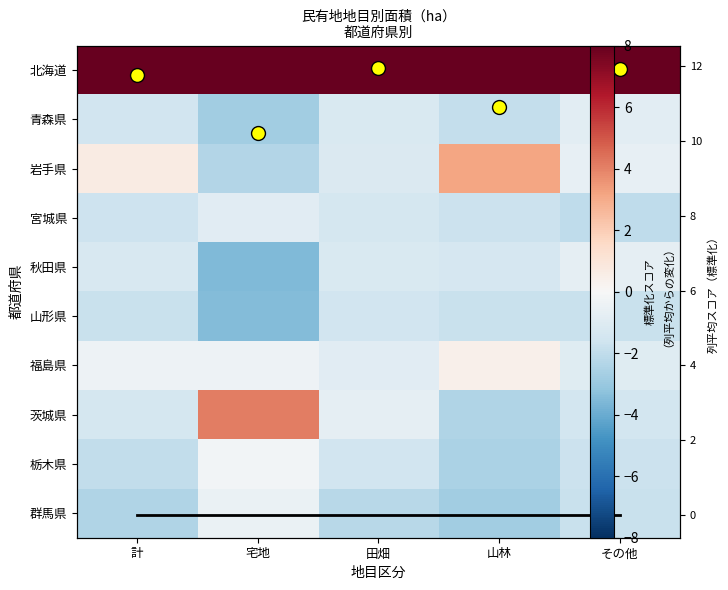

Which category has the lowest value in the 青森県 series?

宅地